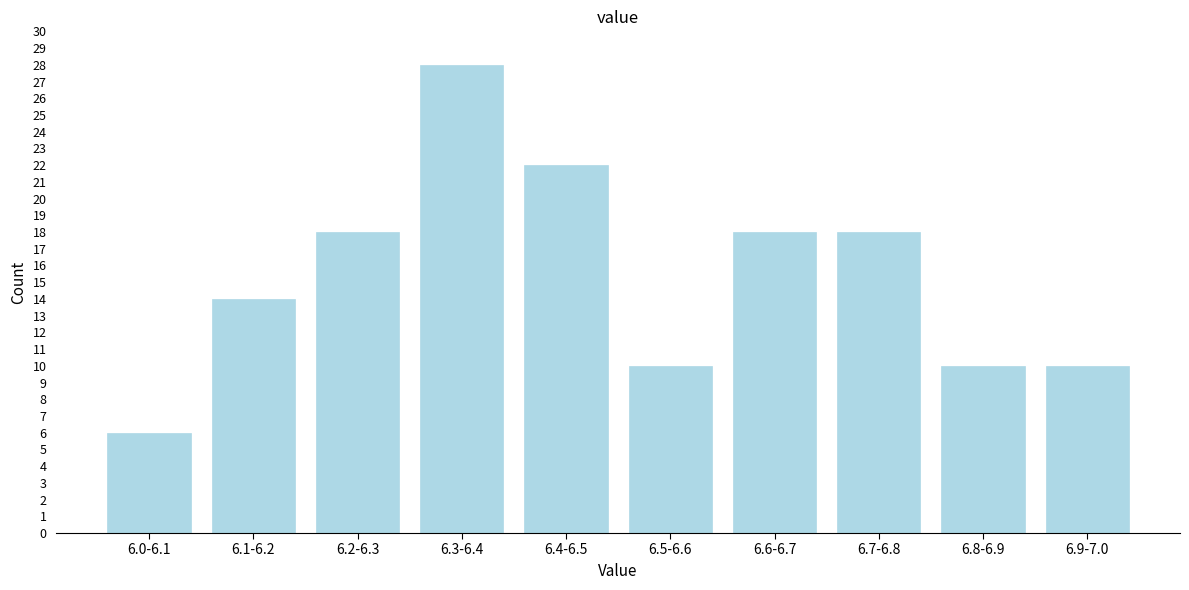

Reading right to left, transcribe all the data shown in this chart.

10	10	18	18	10	22	28	18	14	6